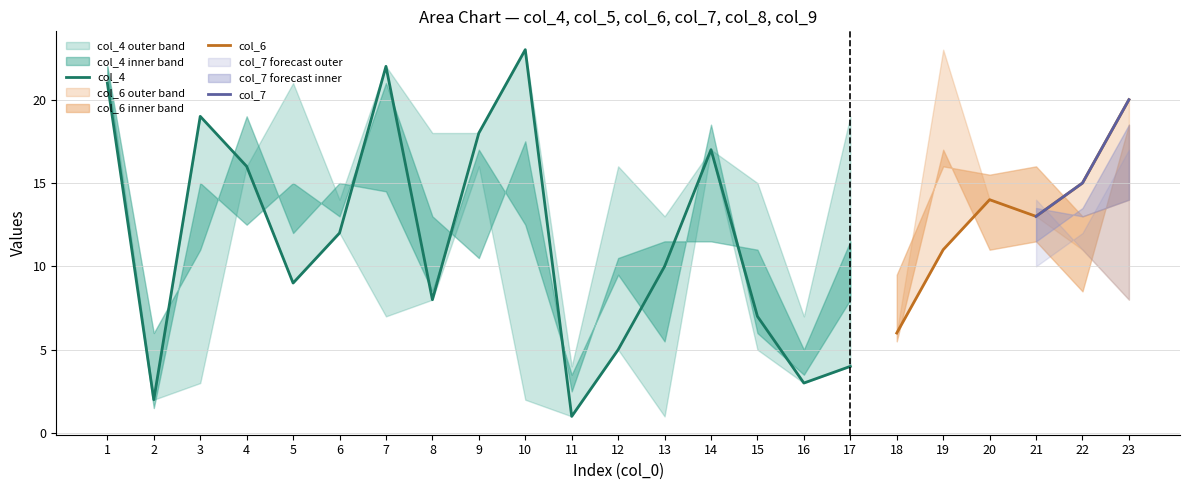

The col_4 series shows 1 at 11. True or false?

True